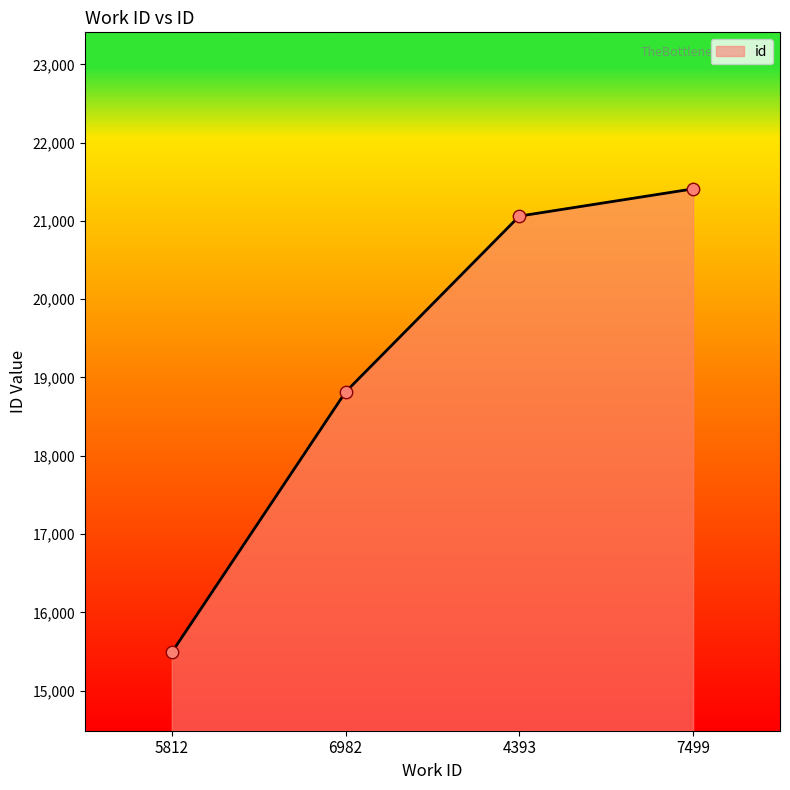

Which has a higher value, 7499 or 4393?

7499